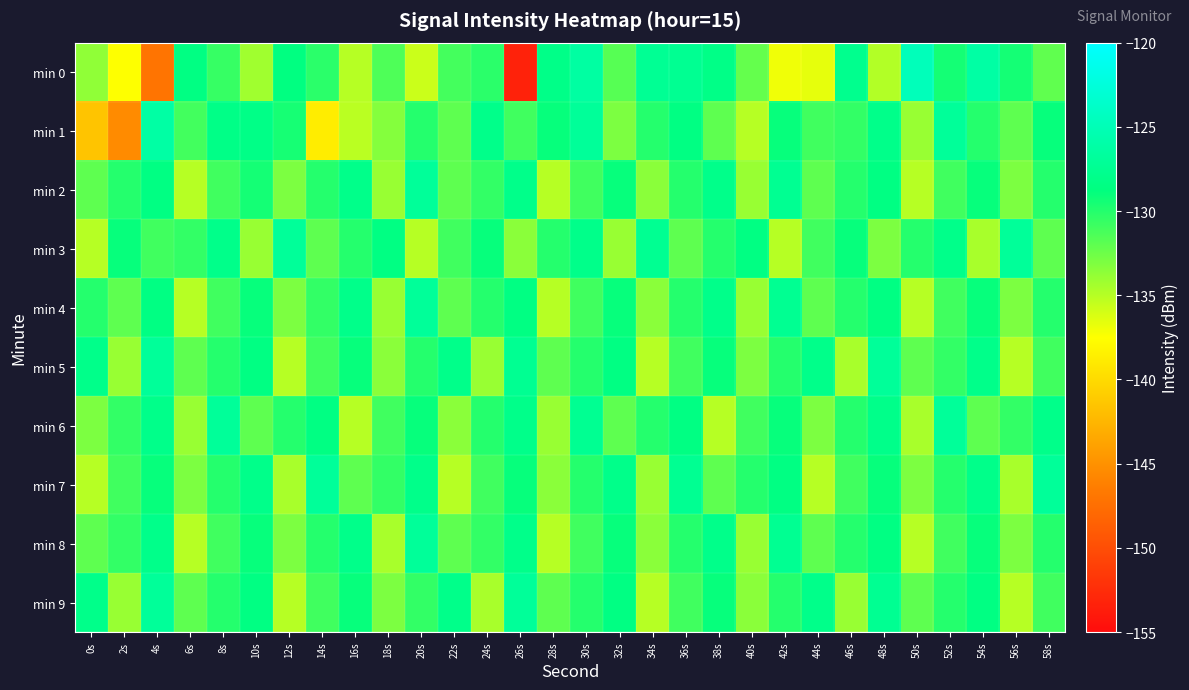

Which series has the largest total across all categories?

min 6